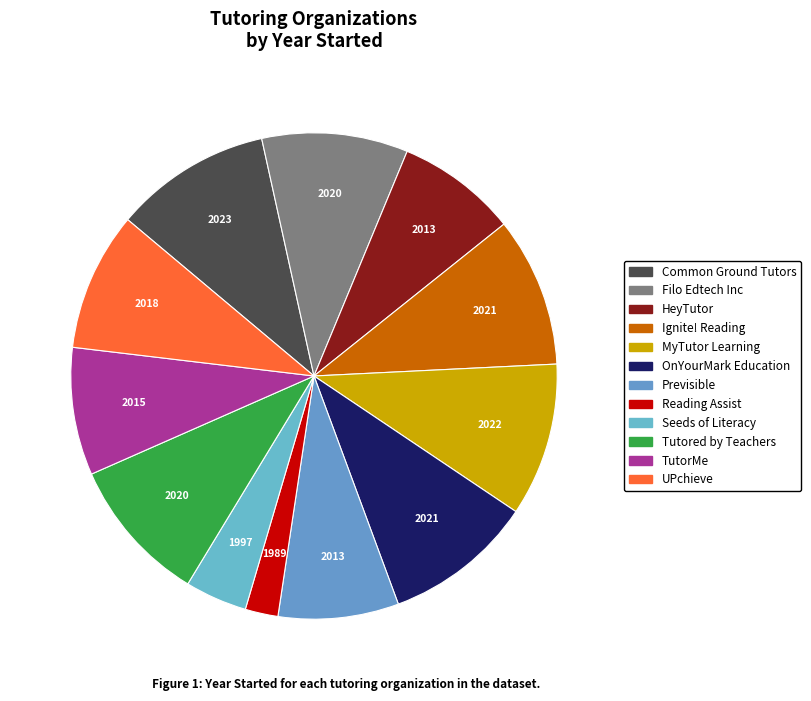

Count the number of slices in the pie.

12